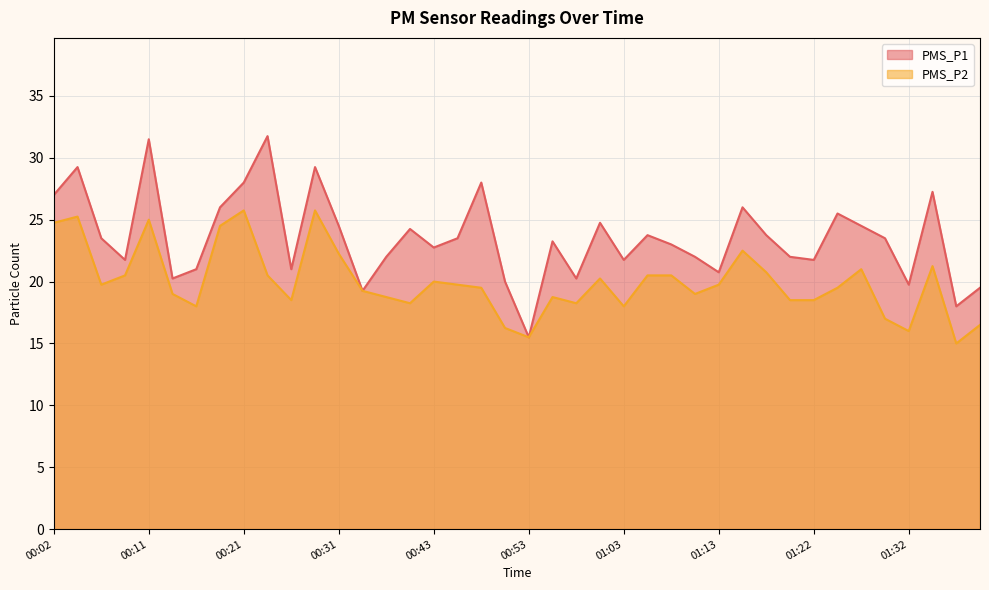

True or false: PMS_P2 has more than 1 interior local peaks.

True